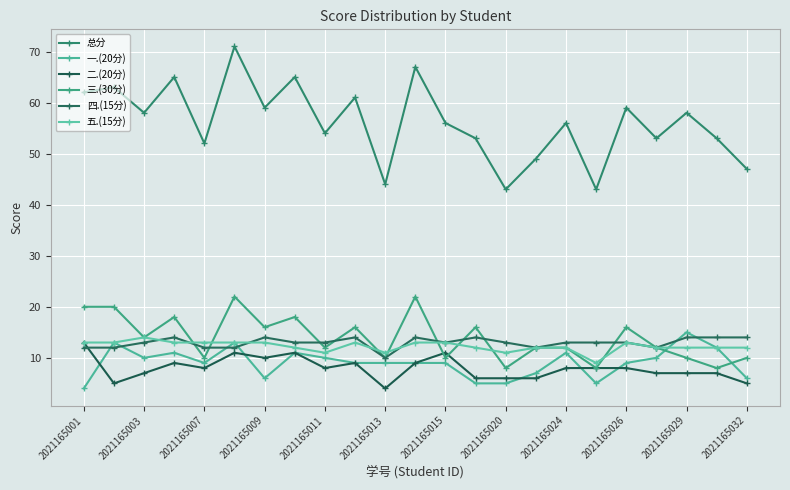

Which series has the widest spread of values?

总分